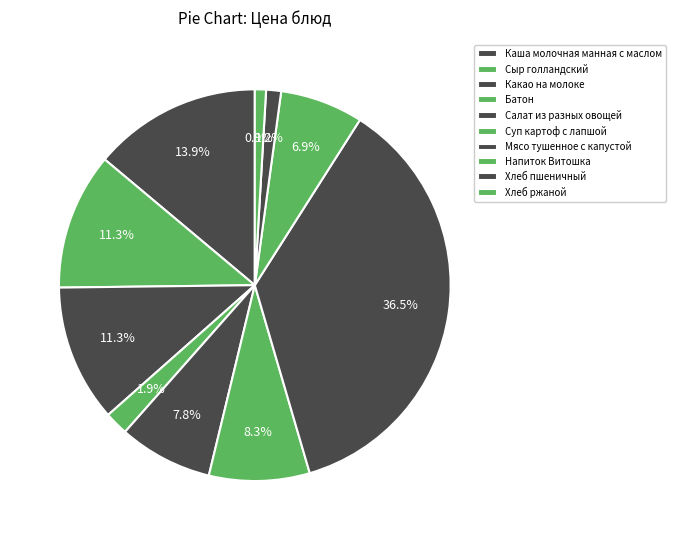

How many segments does this pie chart have?

10